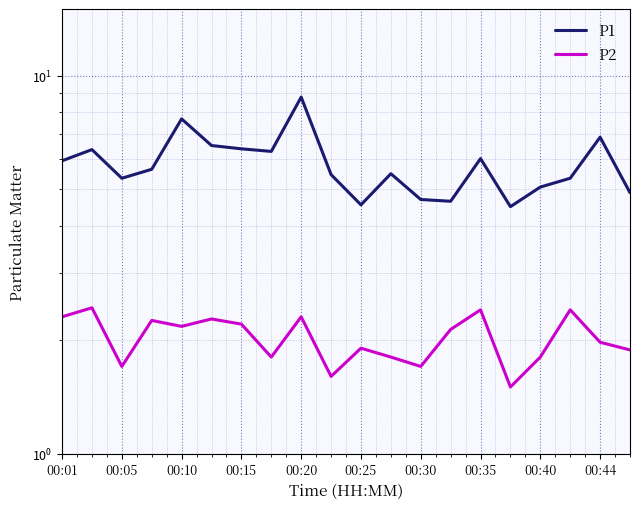

Is it true that P2 equals 3.7 at 00:01?

False